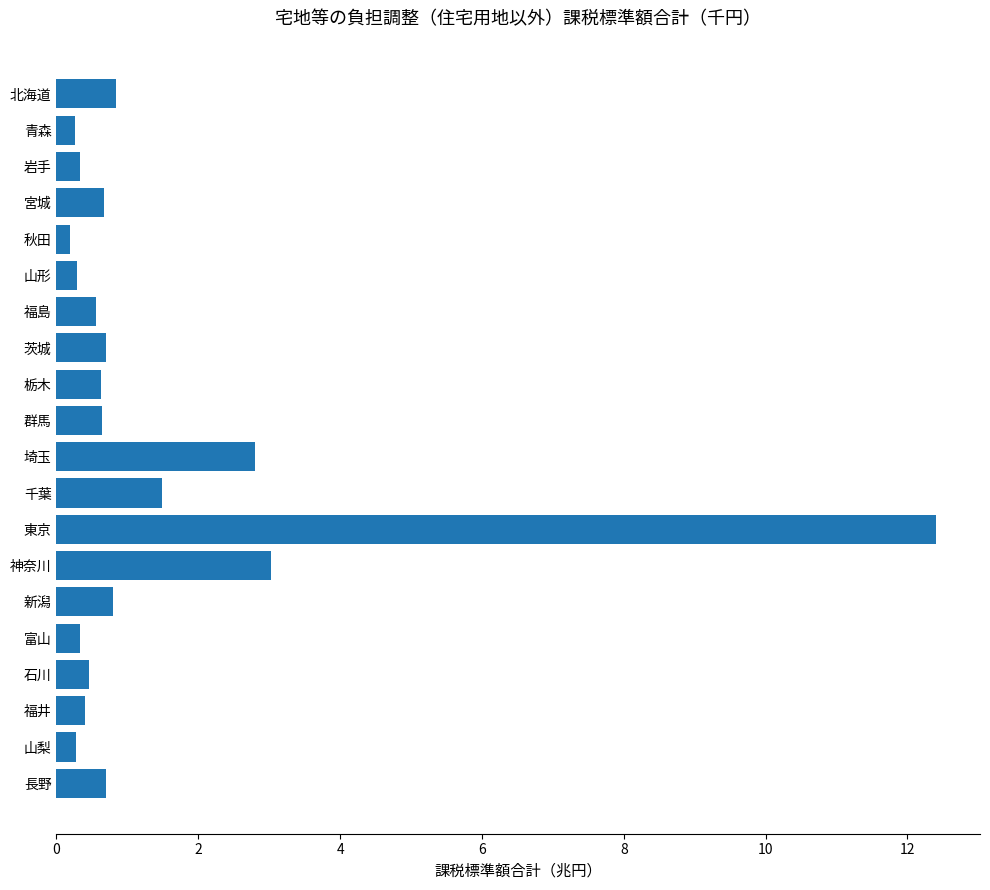

Count the number of categories in the chart.

20